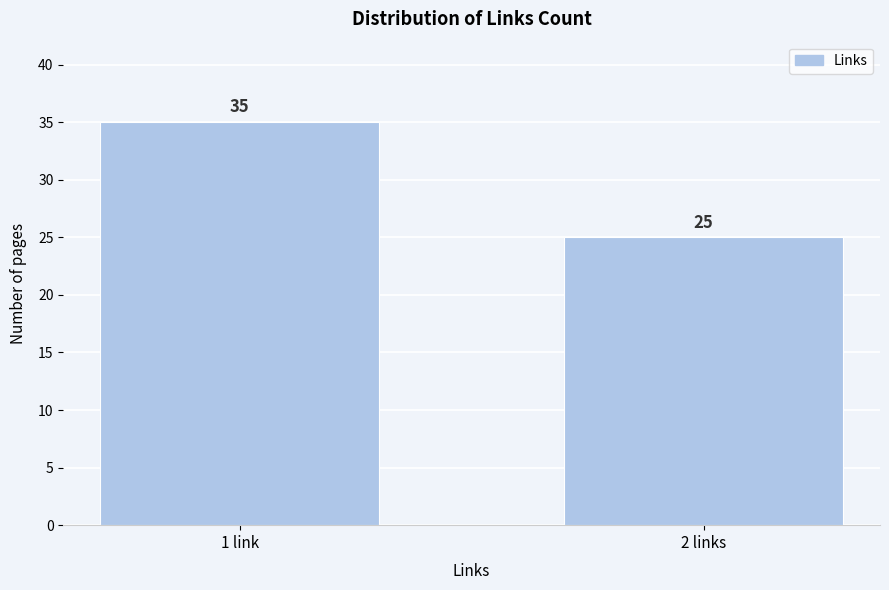

Reading left to right, extract all data points from this chart.

1 link=35	2 links=25